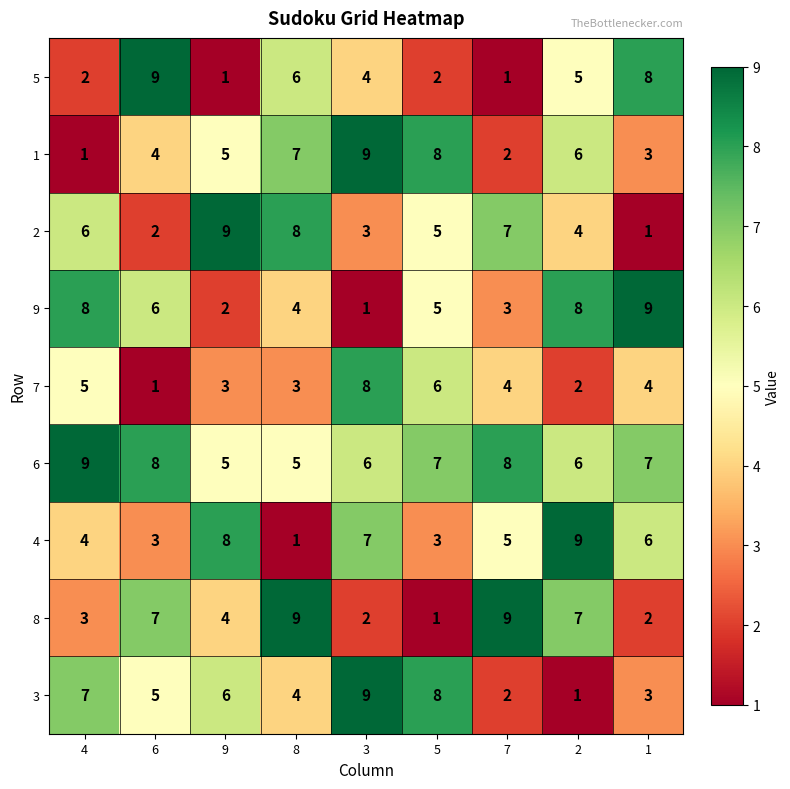

What is the highest value of the 2 series?

9